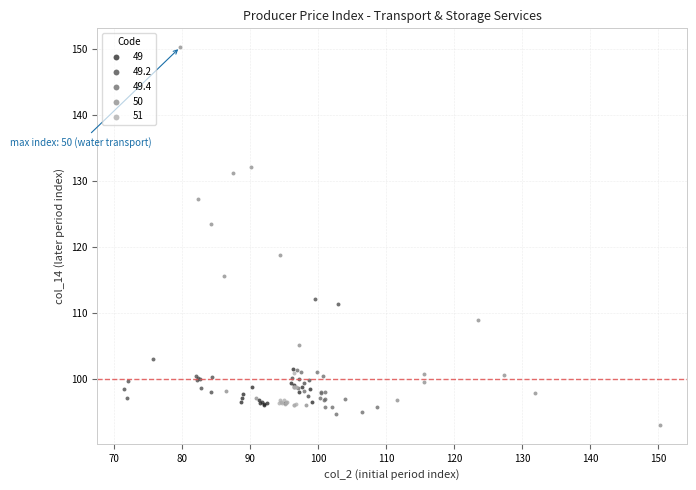

Which series contains the highest Y value?

50